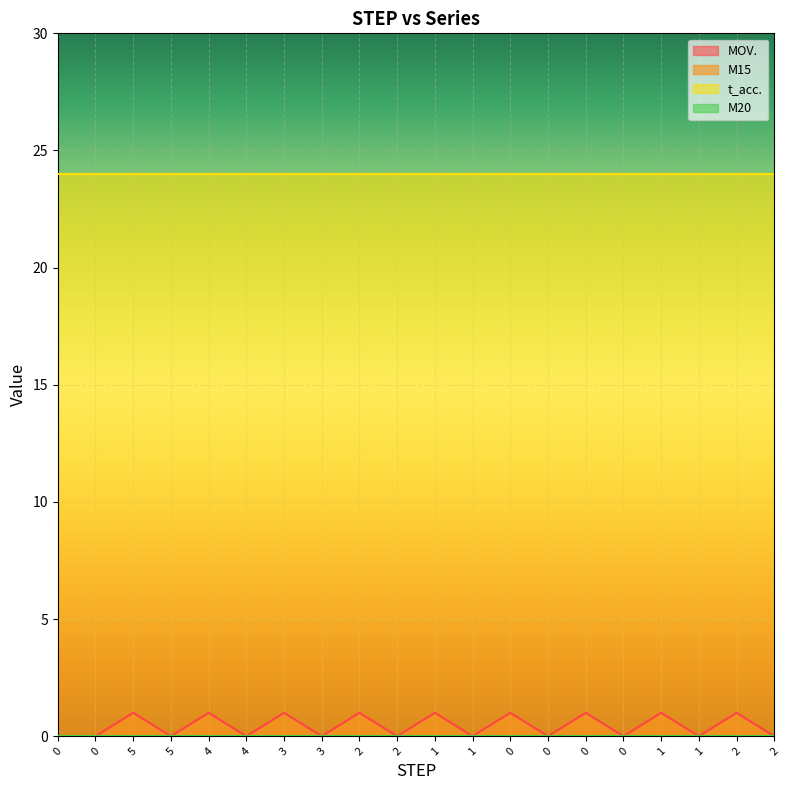

List the series in order of their peak value, lowest first.

M15, M20, MOV., t_acc.